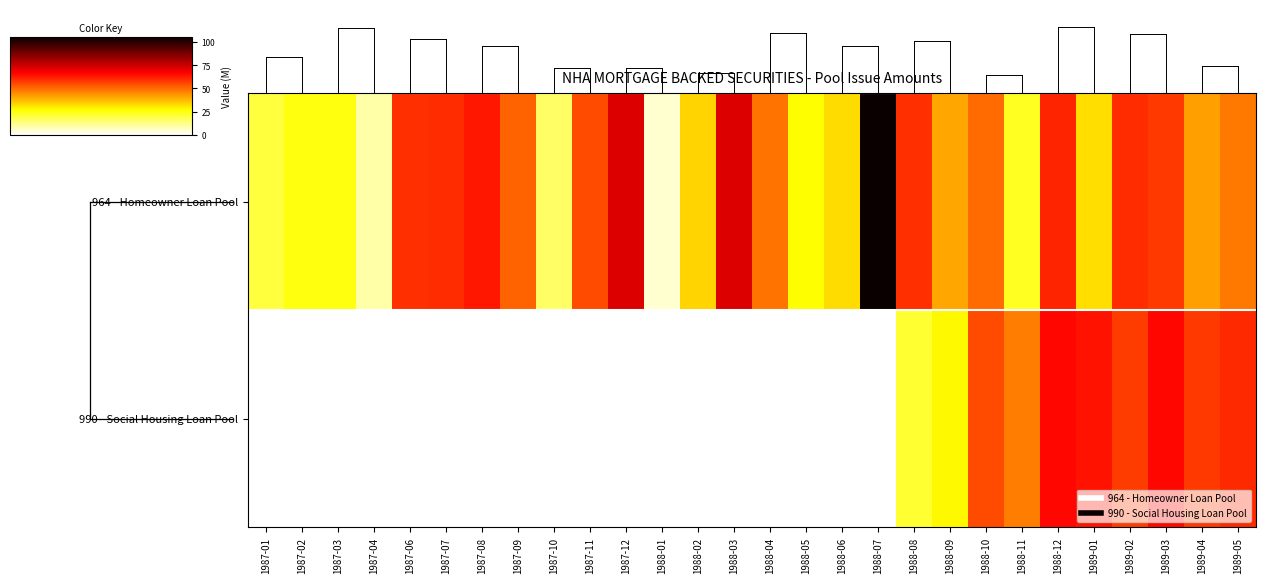

How many data points does each series have?

28